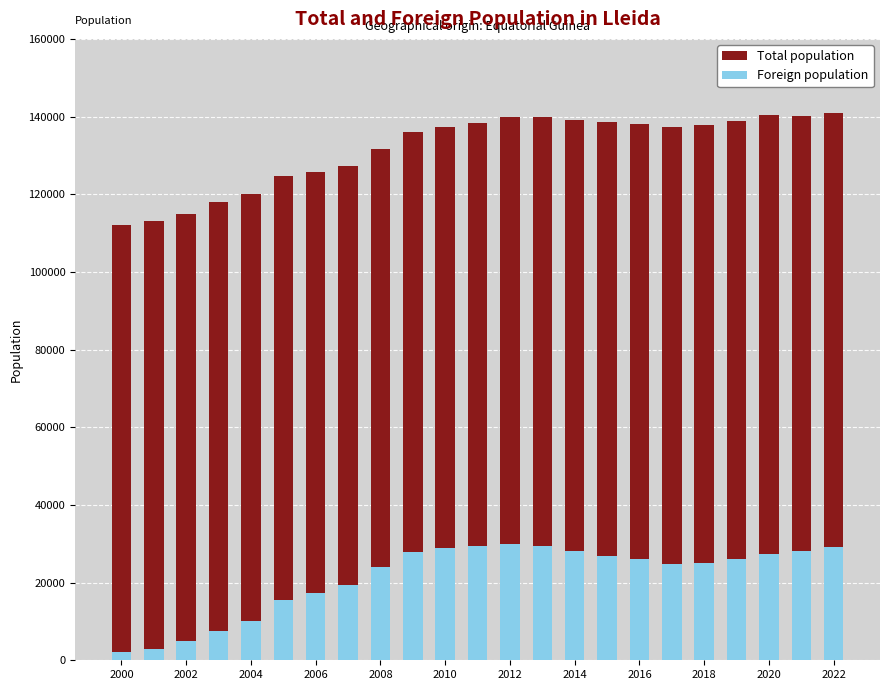

What is the minimum value for Foreign population?

2074